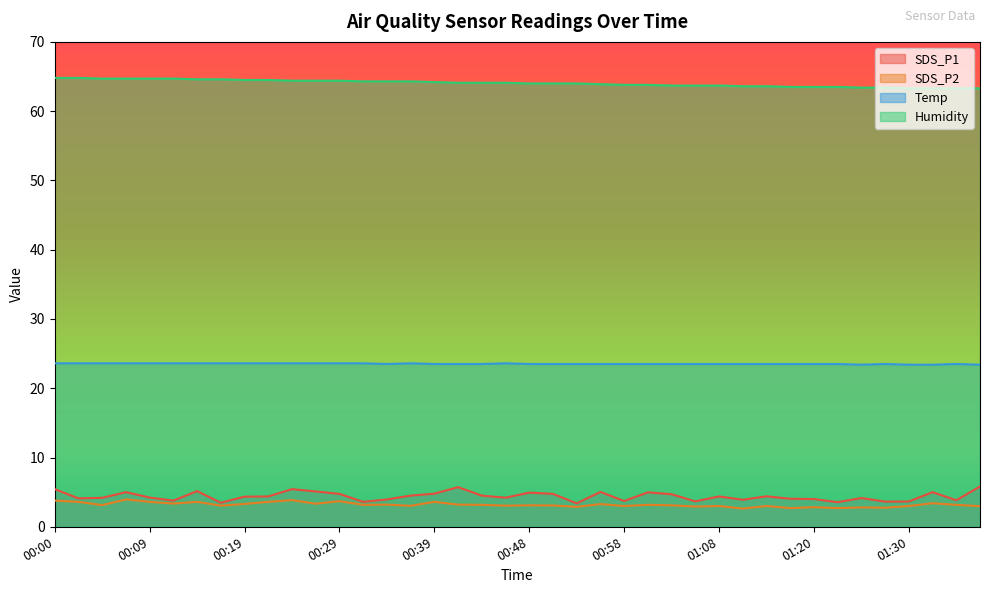

Which has a higher value, 00:43 or 01:03?

01:03